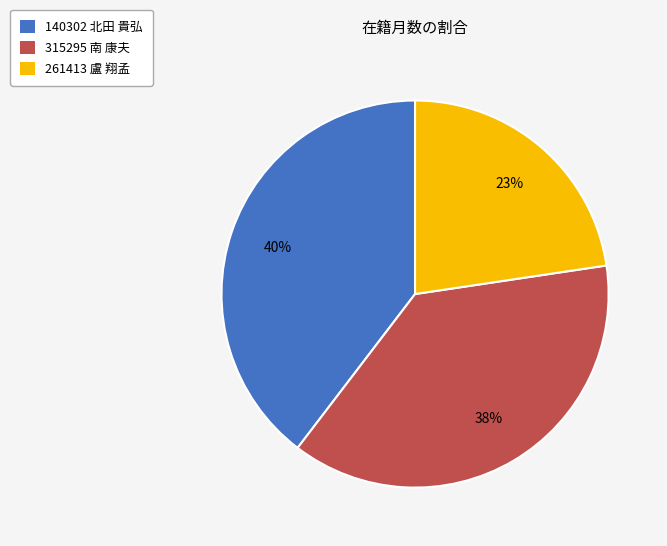

Rank the categories by value from highest to lowest.

140302 北田 貴弘, 315295 南 康夫, 261413 盧 翔孟